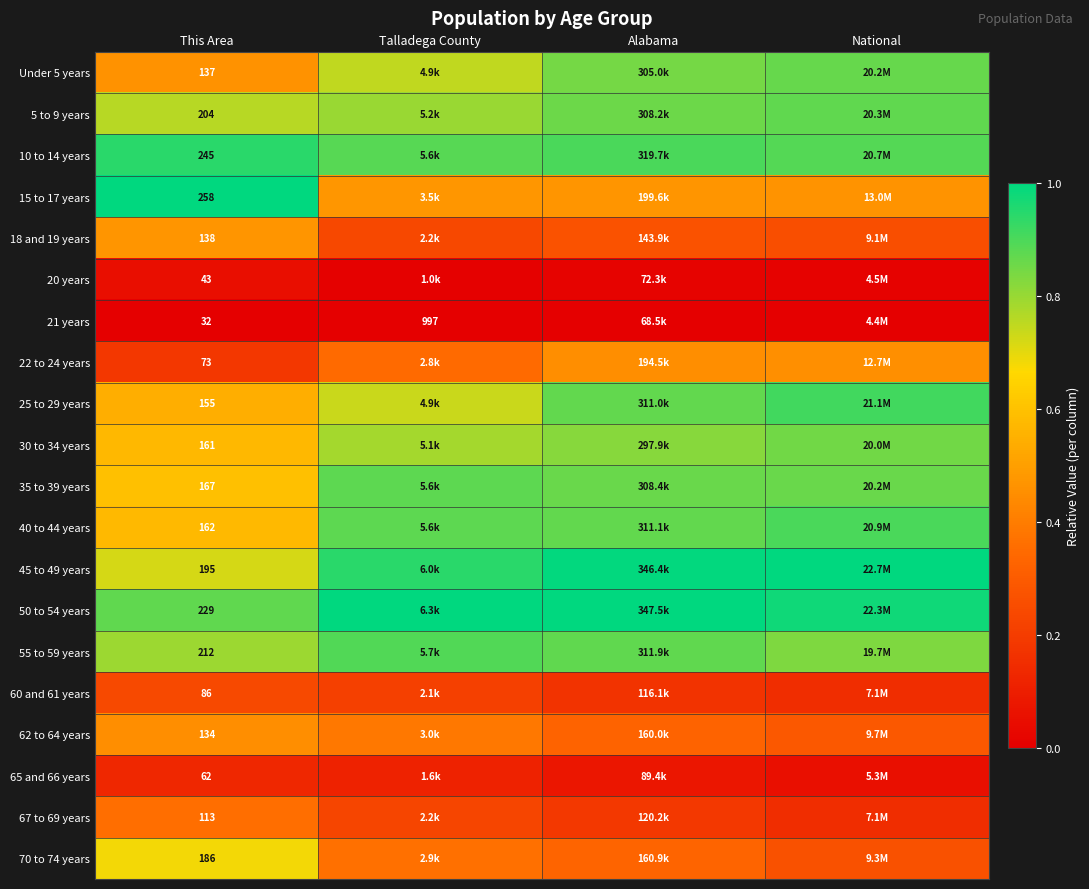

At National, list the series in order from smallest to largest.

21 years, 20 years, 65 and 66 years, 60 and 61 years, 67 to 69 years, 18 and 19 years, 70 to 74 years, 62 to 64 years, 22 to 24 years, 15 to 17 years, 55 to 59 years, 30 to 34 years, 35 to 39 years, Under 5 years, 5 to 9 years, 10 to 14 years, 40 to 44 years, 25 to 29 years, 50 to 54 years, 45 to 49 years